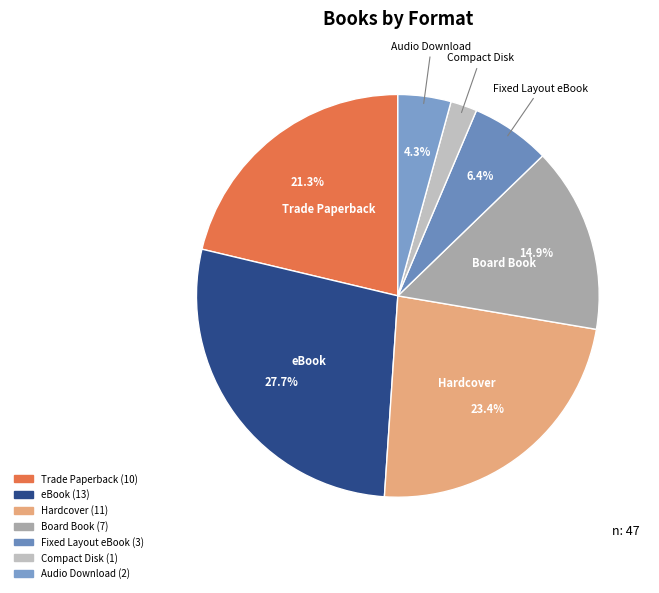

What is the smallest slice in the pie chart?

Compact Disk